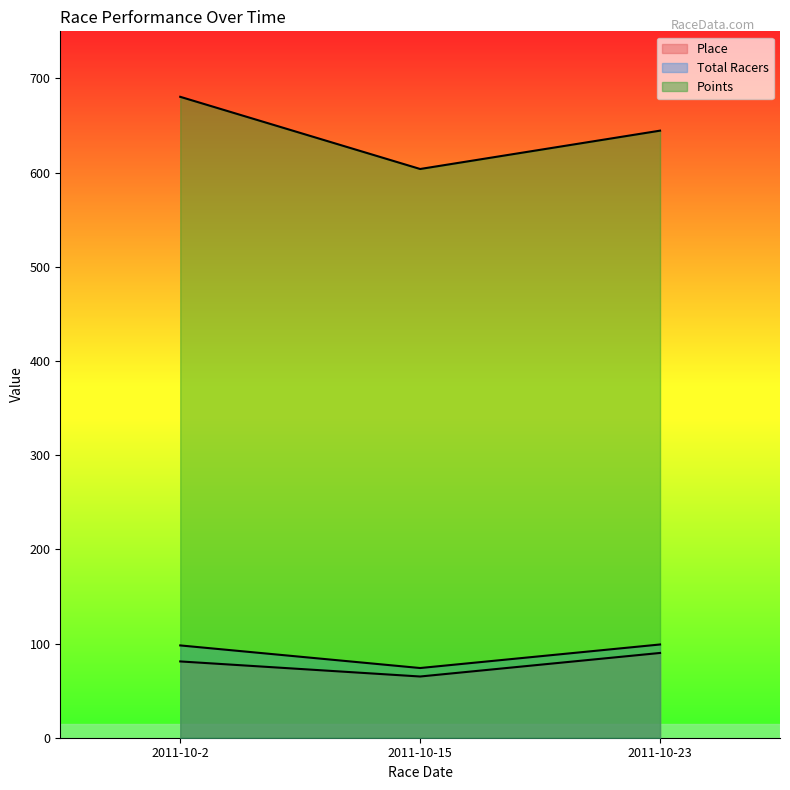

Which series has the largest total across all categories?

Points